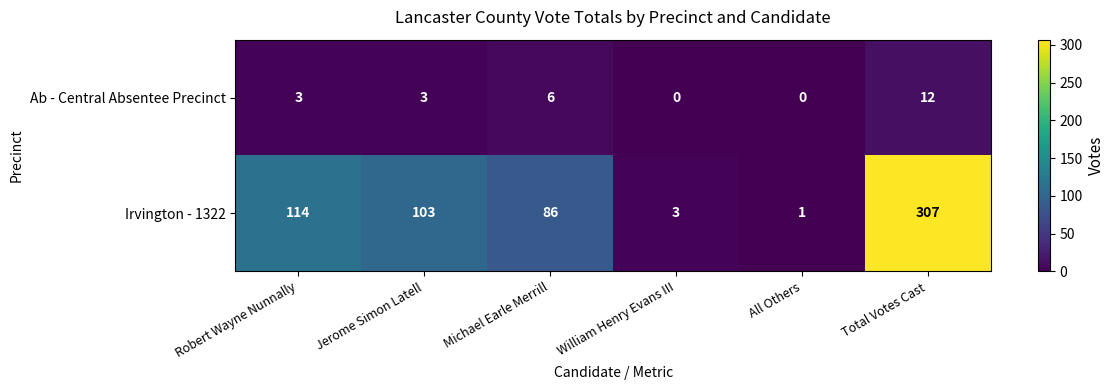

How many distinct data groups are displayed?

2